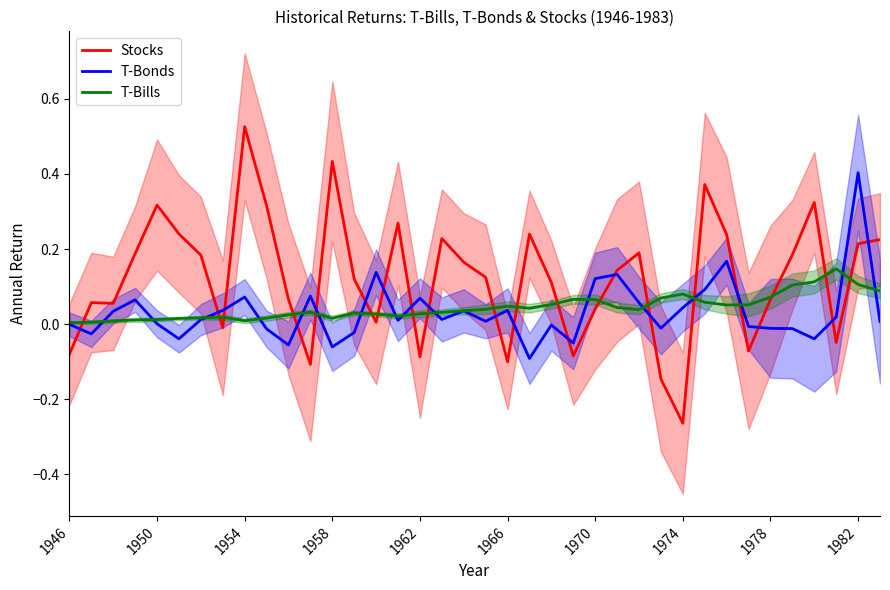

Which category has the lowest value in the Stocks series?

1974